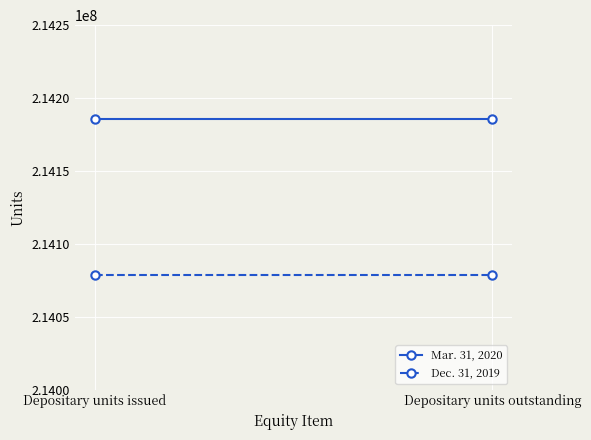

Which label corresponds to the largest value in the chart?

Depositary units issued